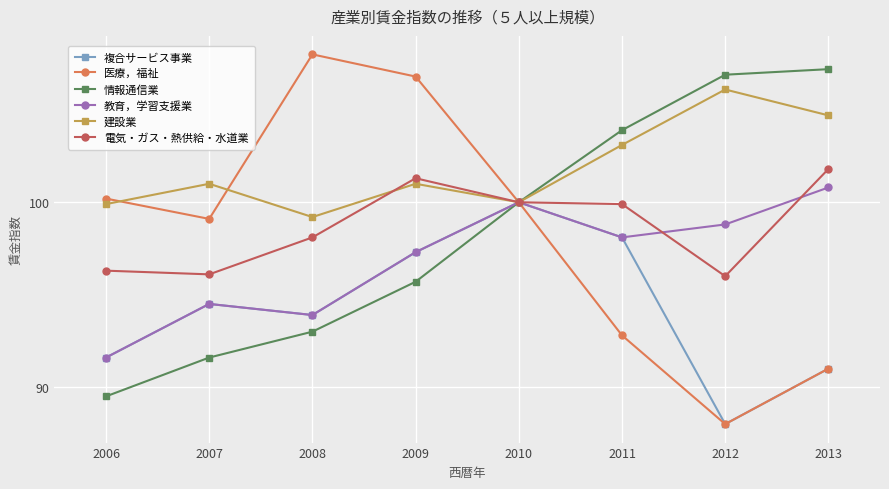

How many distinct data groups are displayed?

6